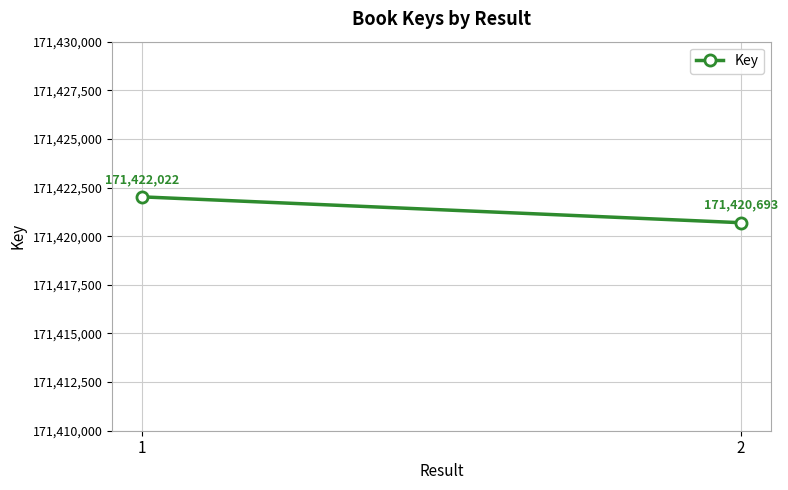

How many lines are shown in the chart?

1